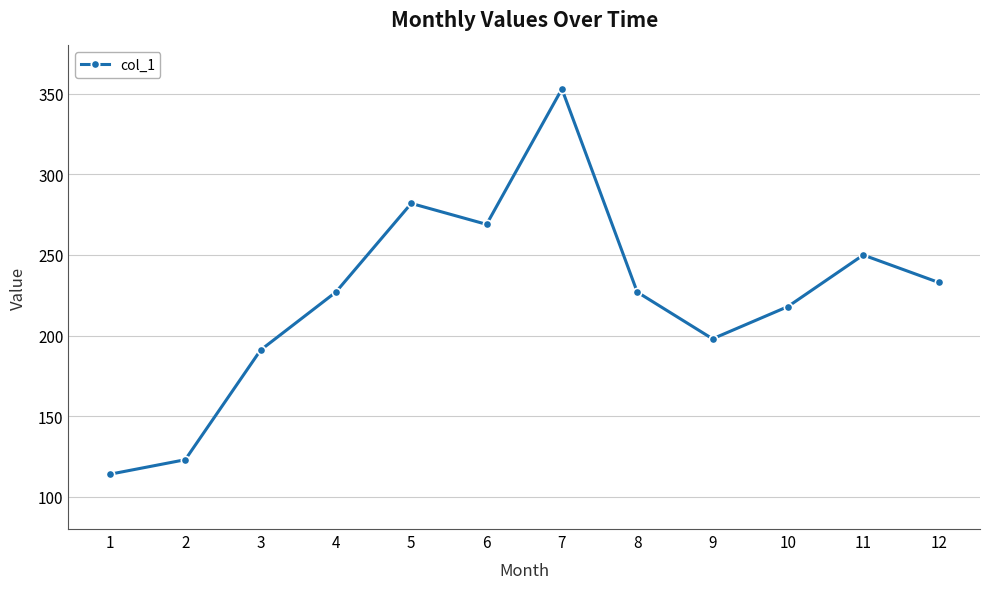

How many points are higher than both their immediate neighbors (excluding endpoints)?

3